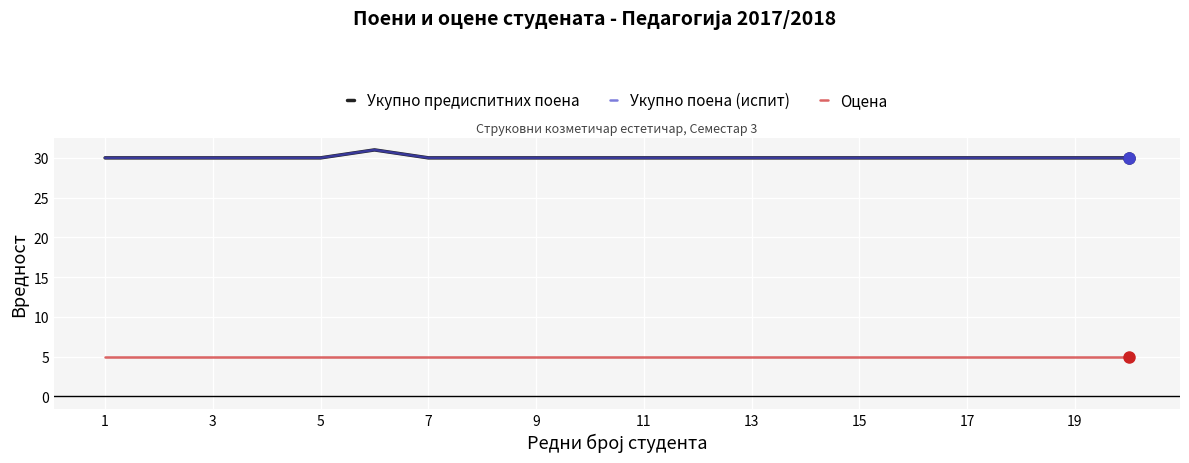

Reading left to right, extract all data points from this chart.

Укупно предиспитних поена: 30	30	30	30	30	31	30	30	30	30	30	30	30	30	30	30	30	30	30	30
Укупно поена (испит): 30	30	30	30	30	31	30	30	30	30	30	30	30	30	30	30	30	30	30	30
Оцена: 5	5	5	5	5	5	5	5	5	5	5	5	5	5	5	5	5	5	5	5